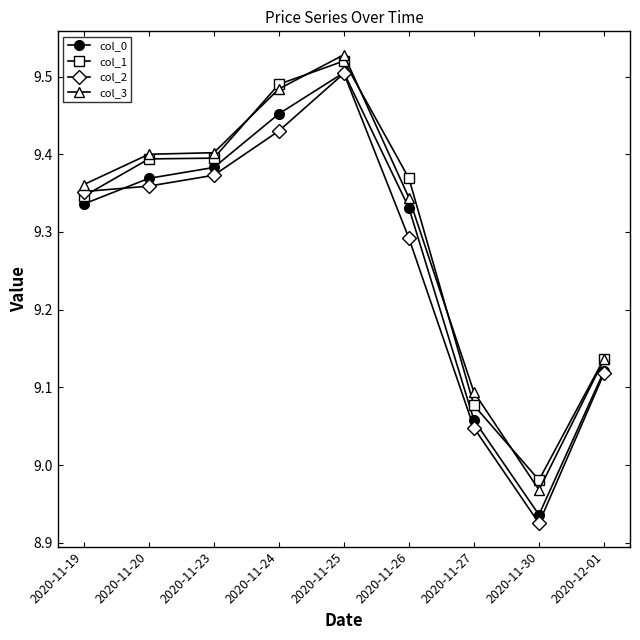

At which label does col_3 first exceed 9?

2020-11-19